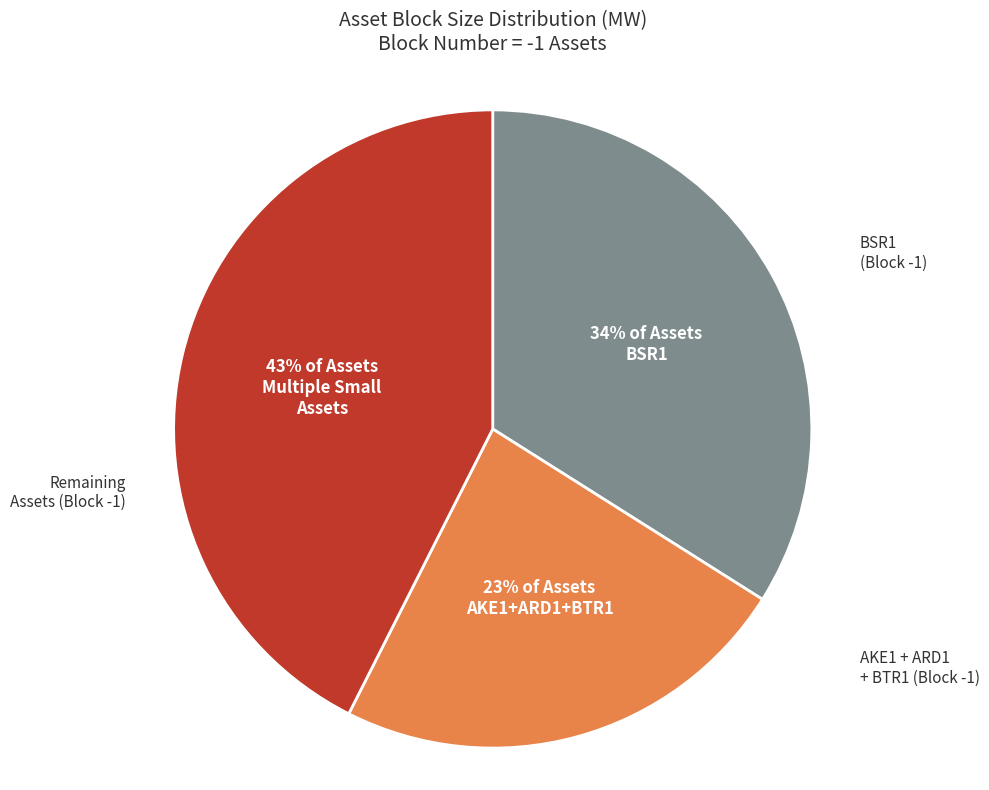

Does any single category account for the majority?

No